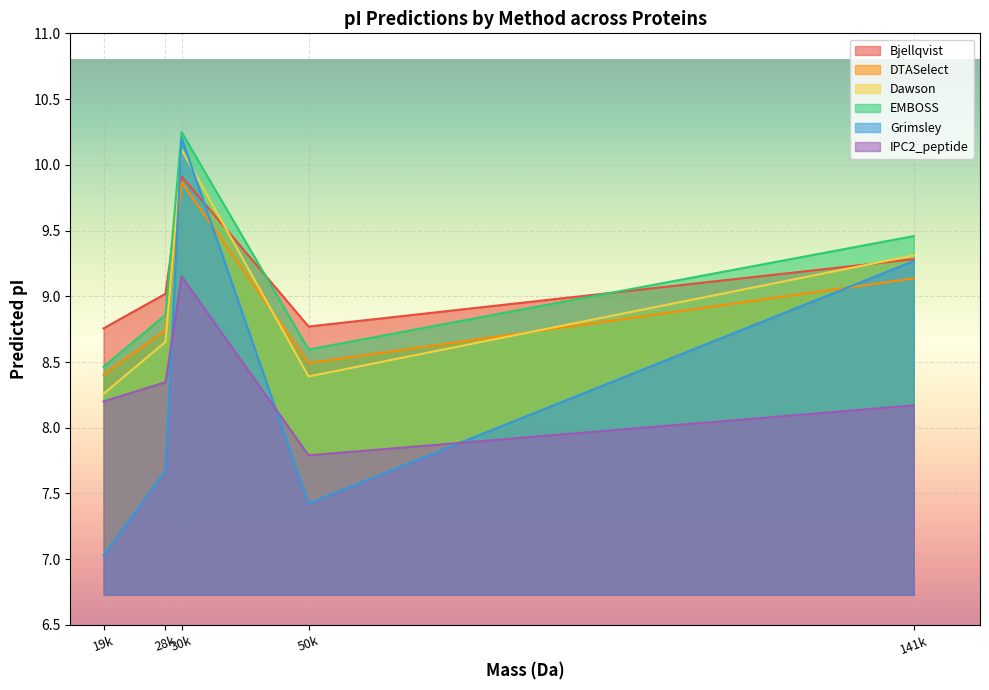

How many data points in Bjellqvist are above 9?

3